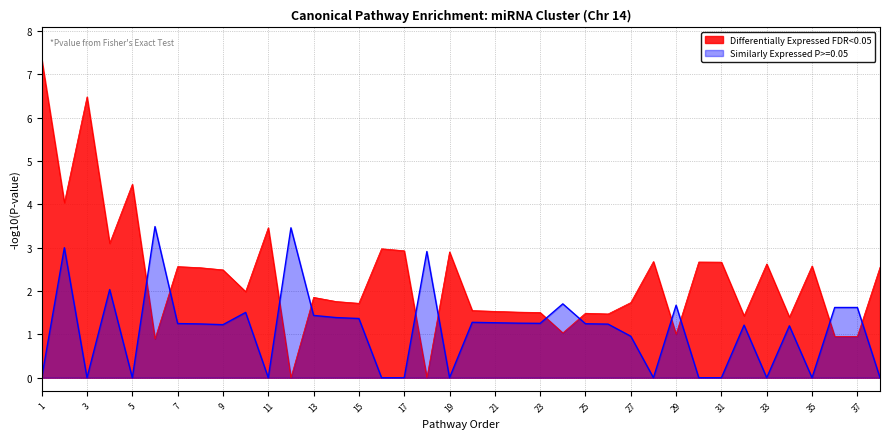

Which series has the widest spread of values?

Differentially Expressed FDR<0.05